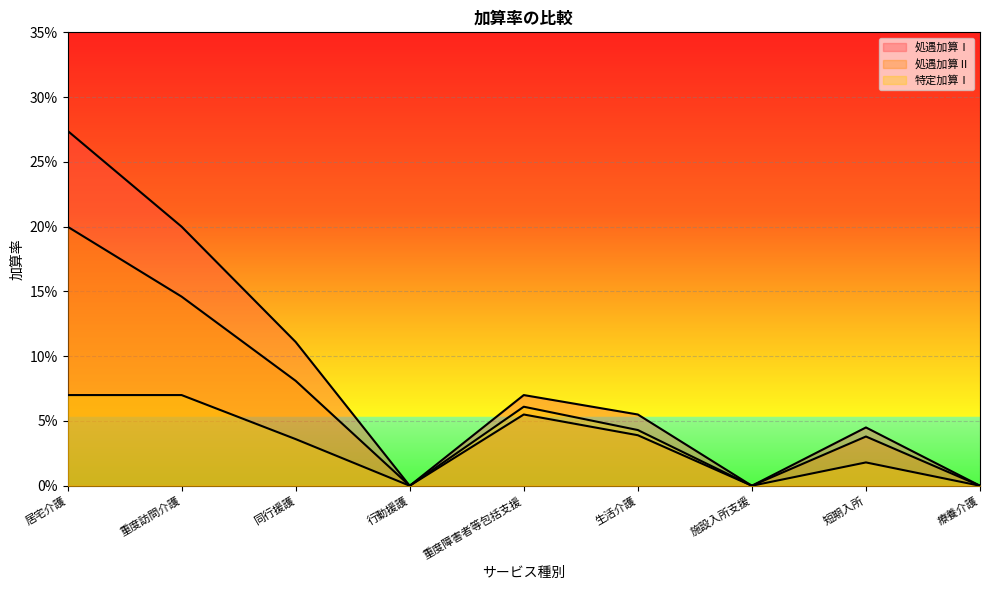

How many values in 処遇加算Ⅱ are above zero?

6